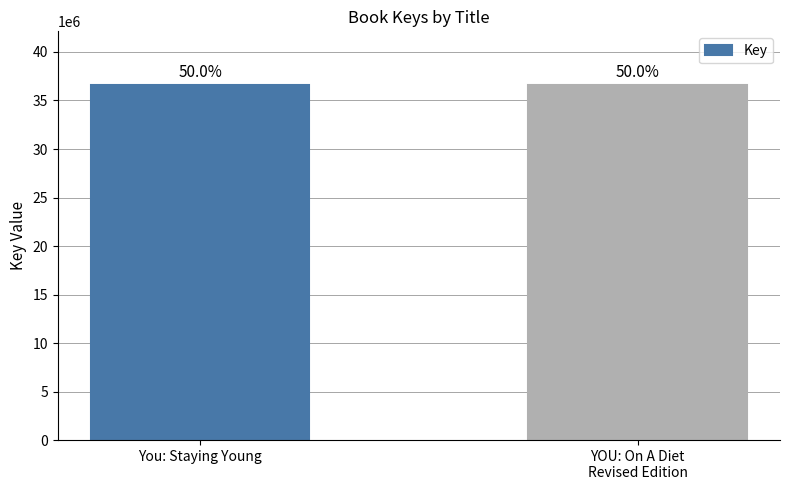

Does the chart contain any negative values?

No